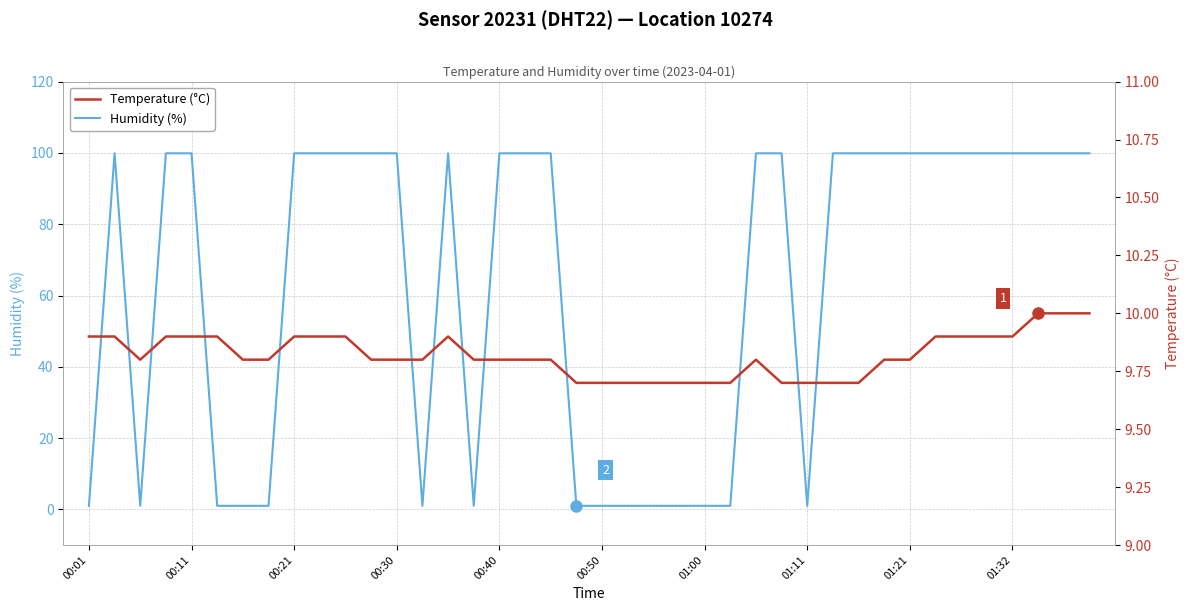

True or false: Temperature (°C) and Humidity (%) intersect in this chart.

True